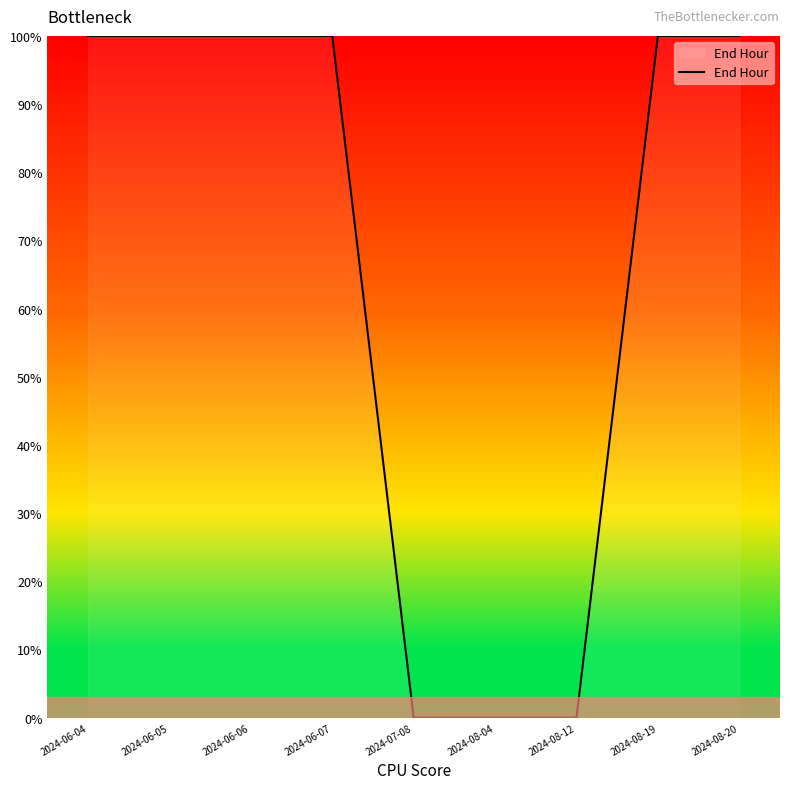

Reading left to right, list all the values displayed in this chart.

2024-06-04=100	2024-06-05=100	2024-06-06=100	2024-06-07=100	2024-07-08=0	2024-08-04=0	2024-08-12=0	2024-08-19=100	2024-08-20=100